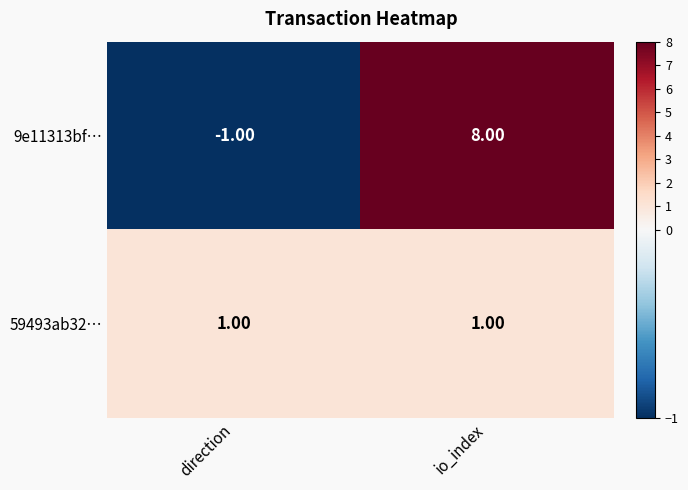

What is the minimum value shown in the chart?

-1